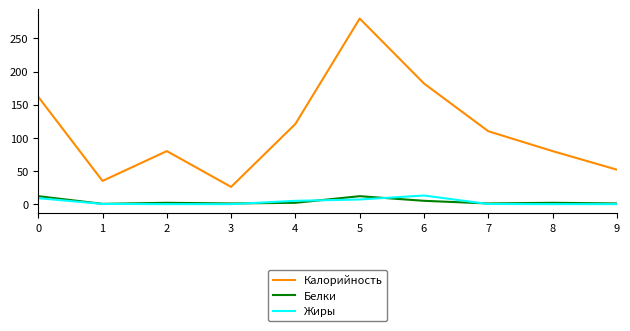

At how many categories does at least one series exceed 86?

5